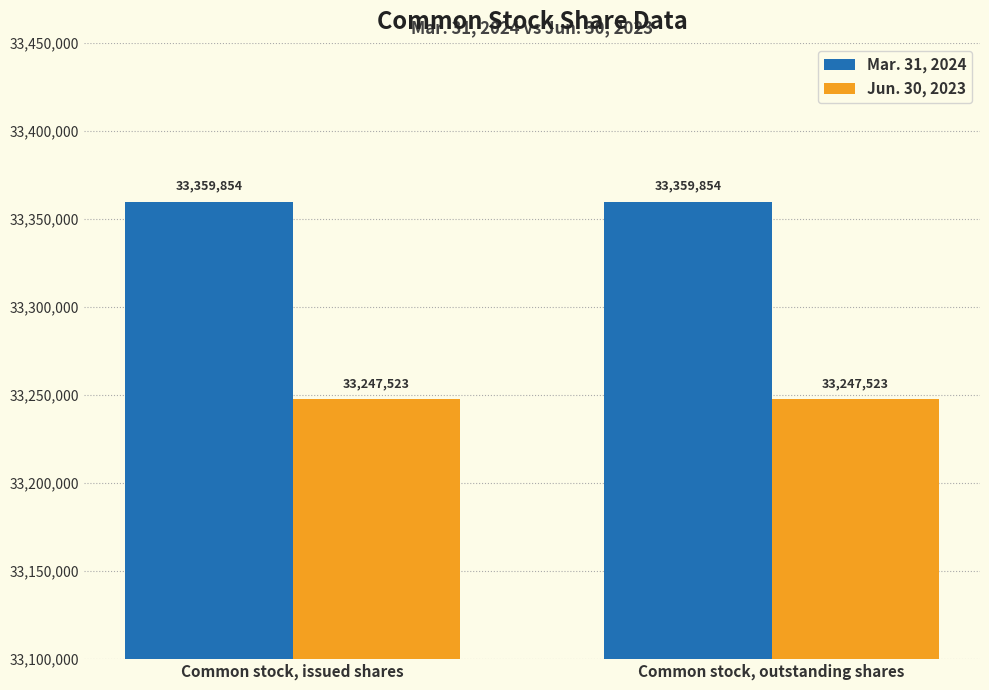

True or false: Mar. 31, 2024 has a value of 16306383 at Common stock, outstanding shares.

False